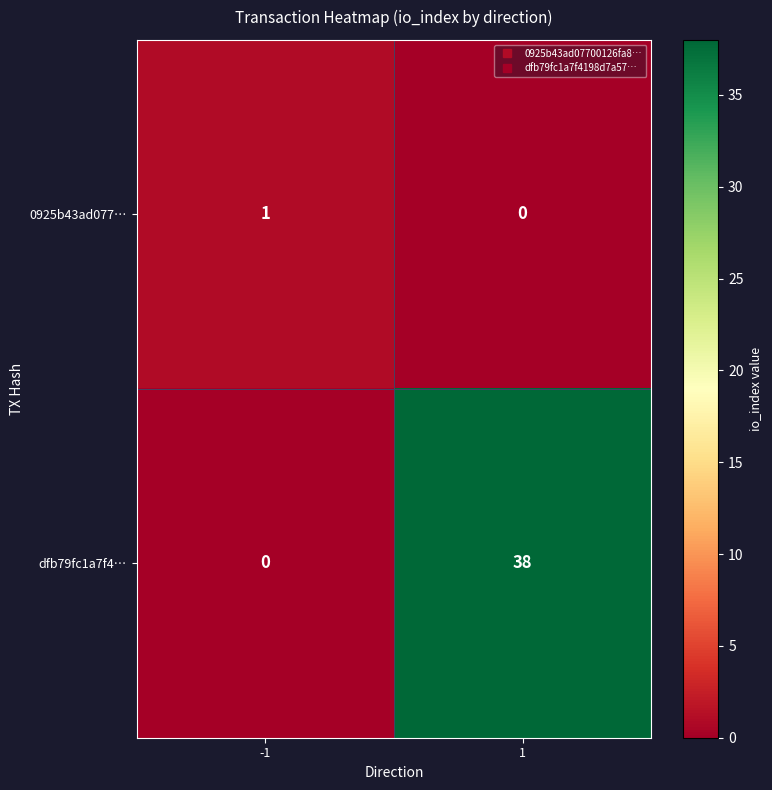

What is the sum of all dfb79fc1a7f4… values?

38